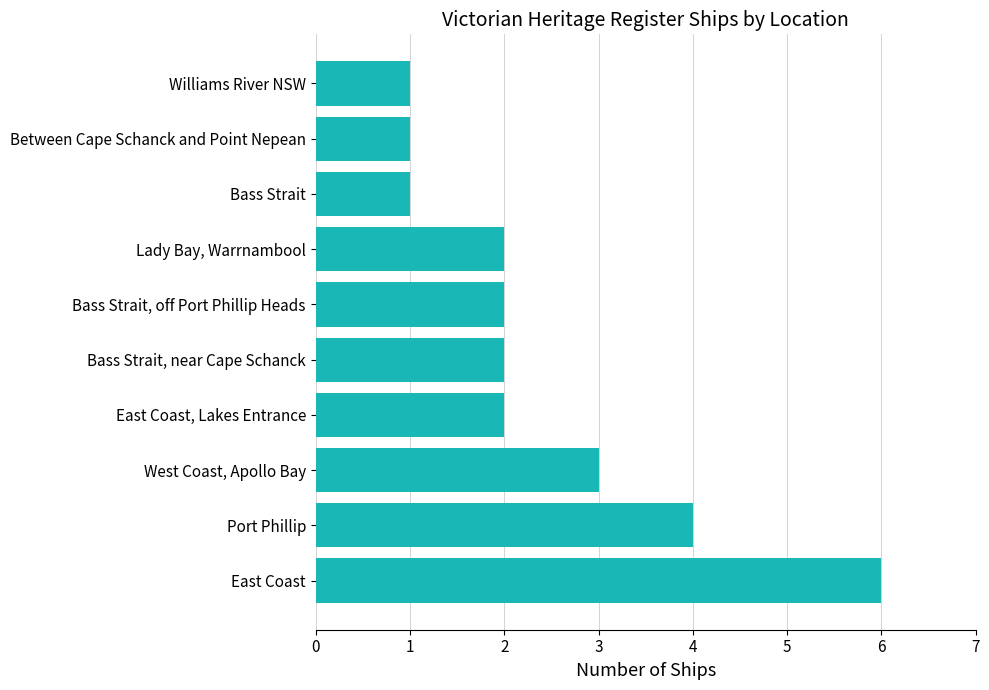

What is the sum of the values at Port Phillip and Bass Strait?

5